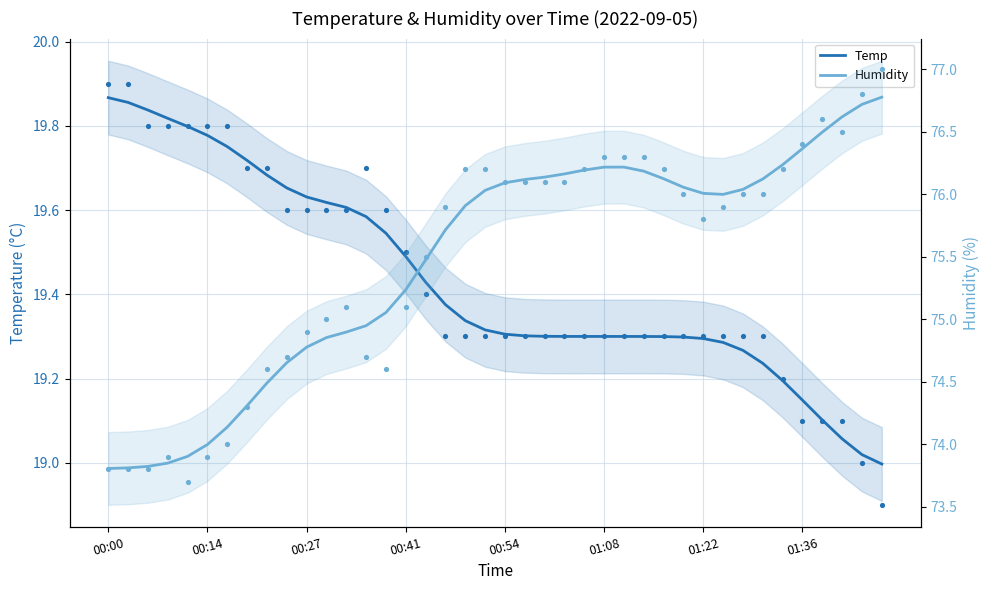

Is the value of Humidity at 37 greater than the value of Temp at 17?

Yes